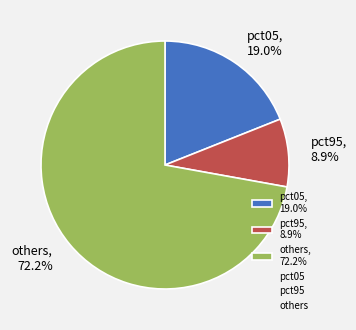

How many slices are in this pie chart?

3